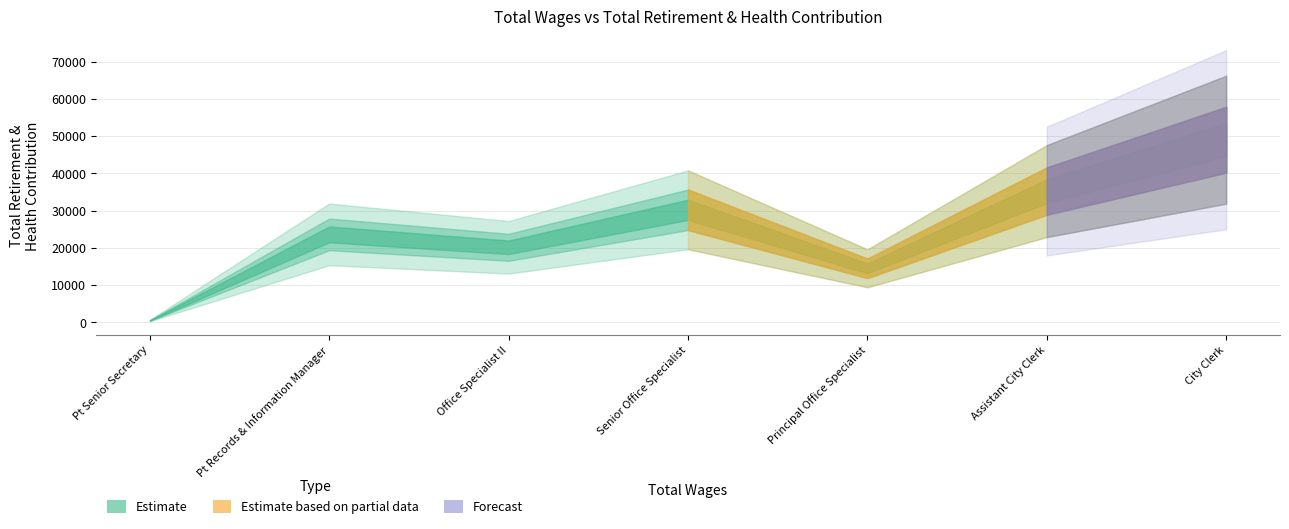

Which category has the highest value across all series?

City Clerk